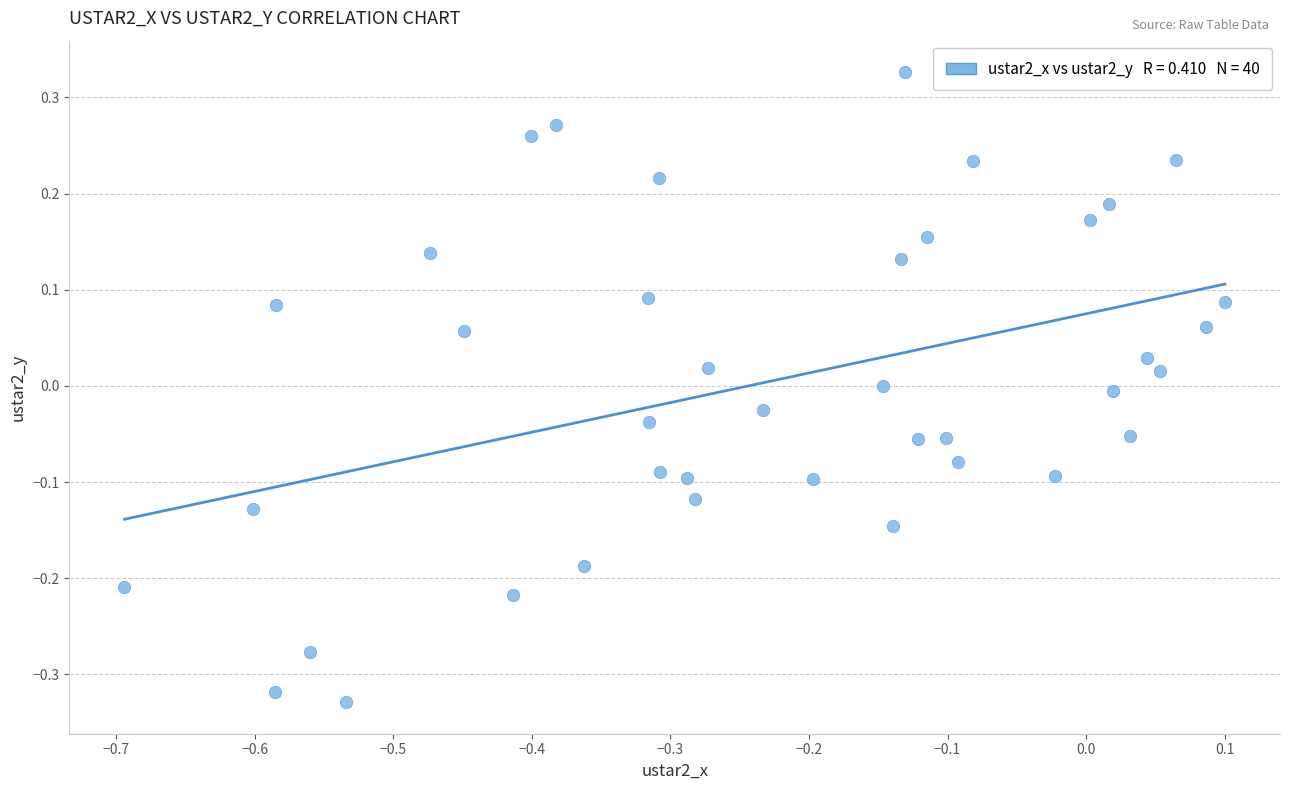

What is the range of X values (max minus min)?

0.8